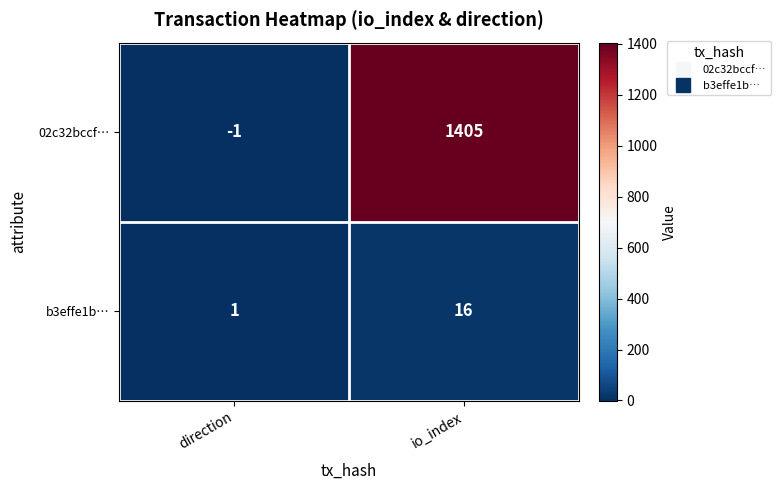

At which label is b3effe1b… closest to 8?

direction